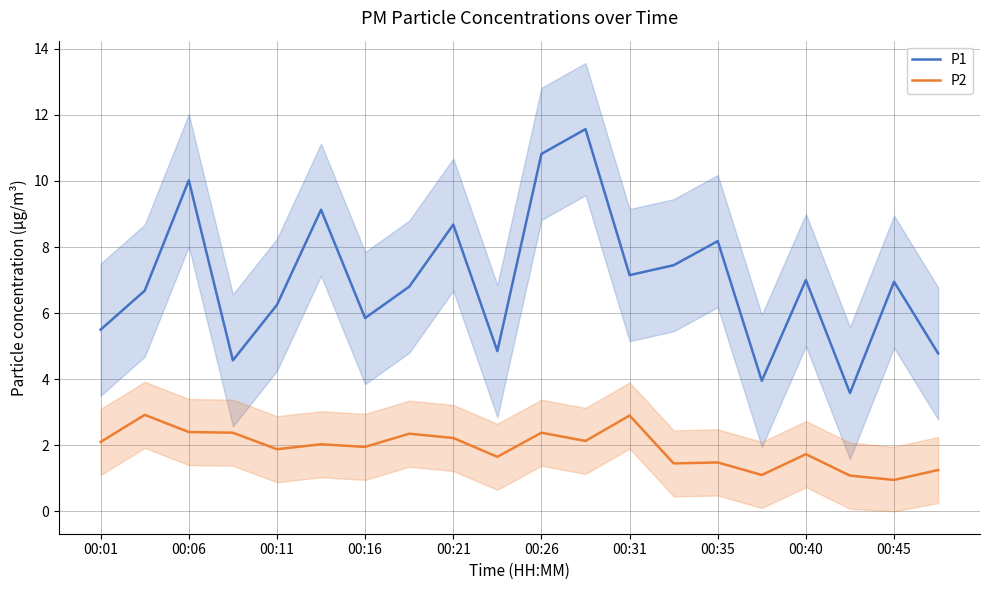

In P2, how many points are higher than both neighbors (excluding endpoints)?

7